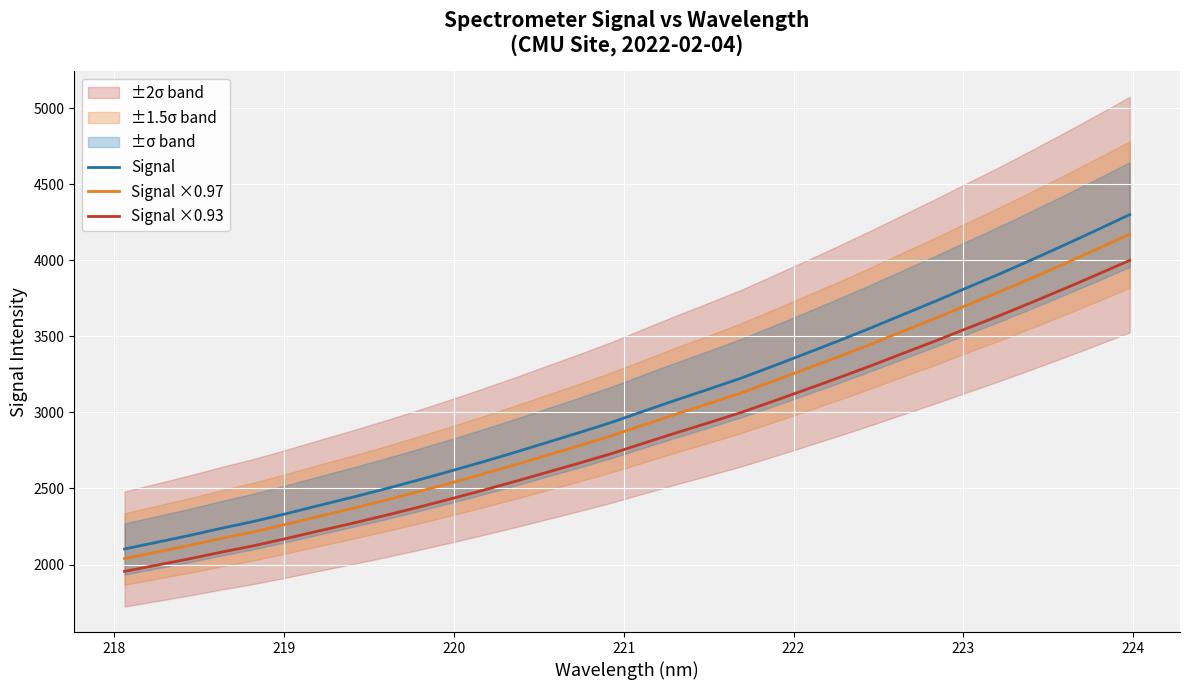

True or false: Signal ×0.93 and Signal intersect in this chart.

False